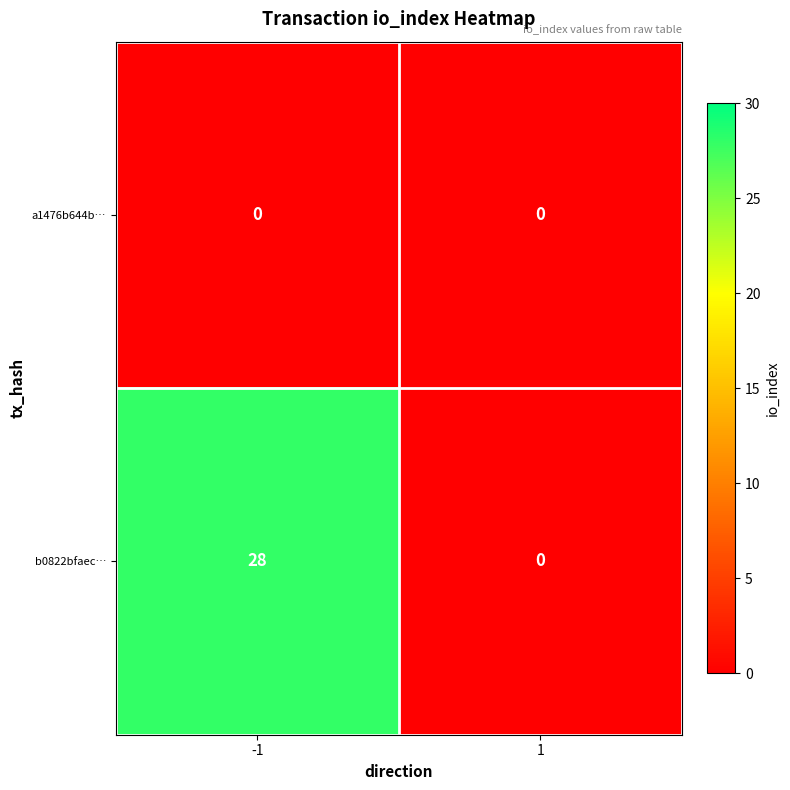

At how many categories does at least one series exceed 2?

1